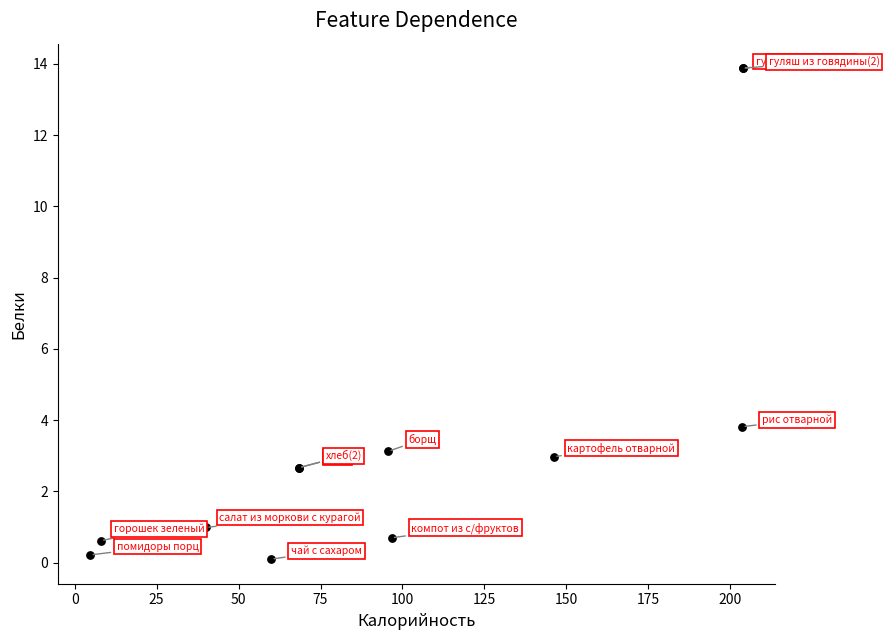

What Y value in the scatter plot is closest to 6?

3.8